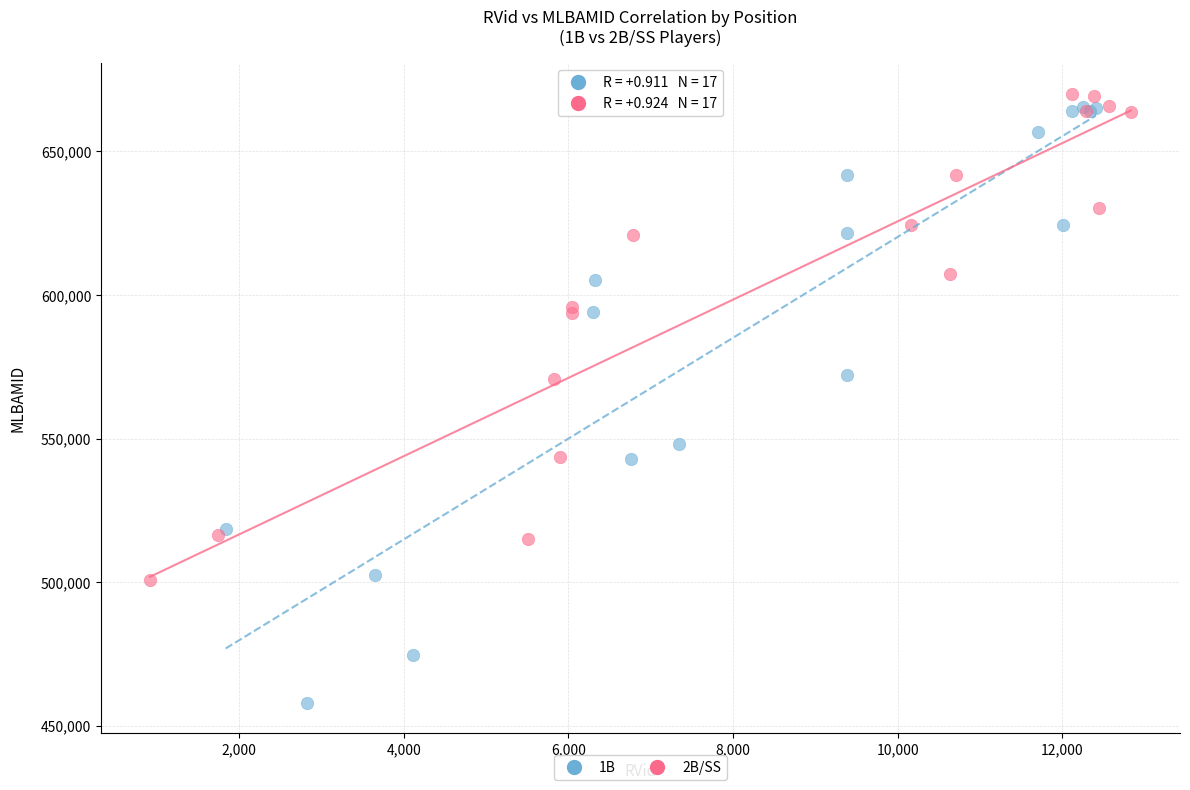

Which series has the widest spread of Y values?

1B